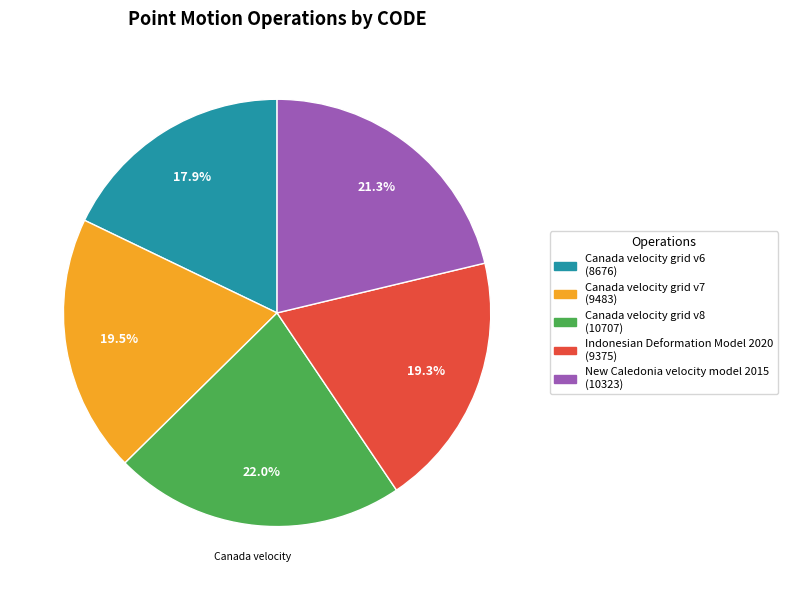

Do Indonesian Deformation Model 2020 and Canada velocity grid v6 together represent more than half of the pie?

No